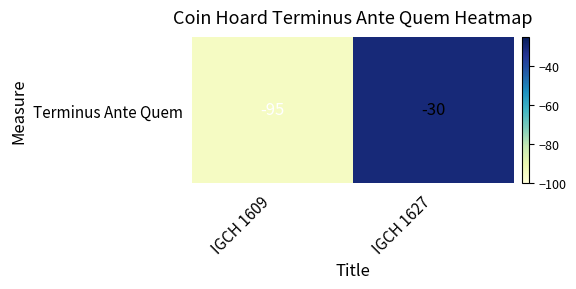

Rank the categories by value from highest to lowest.

IGCH 1627, IGCH 1609